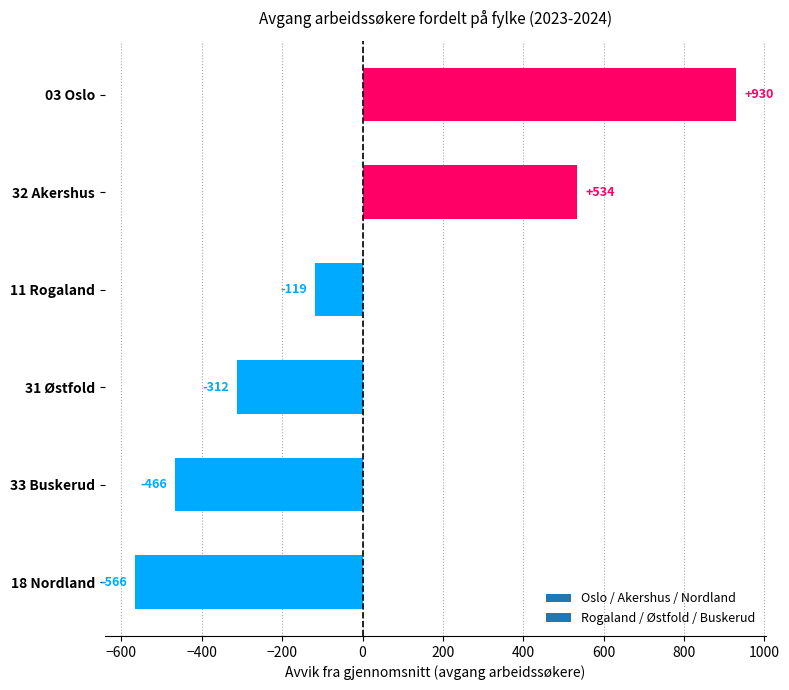

Which label corresponds to the smallest value in the chart?

18 Nordland